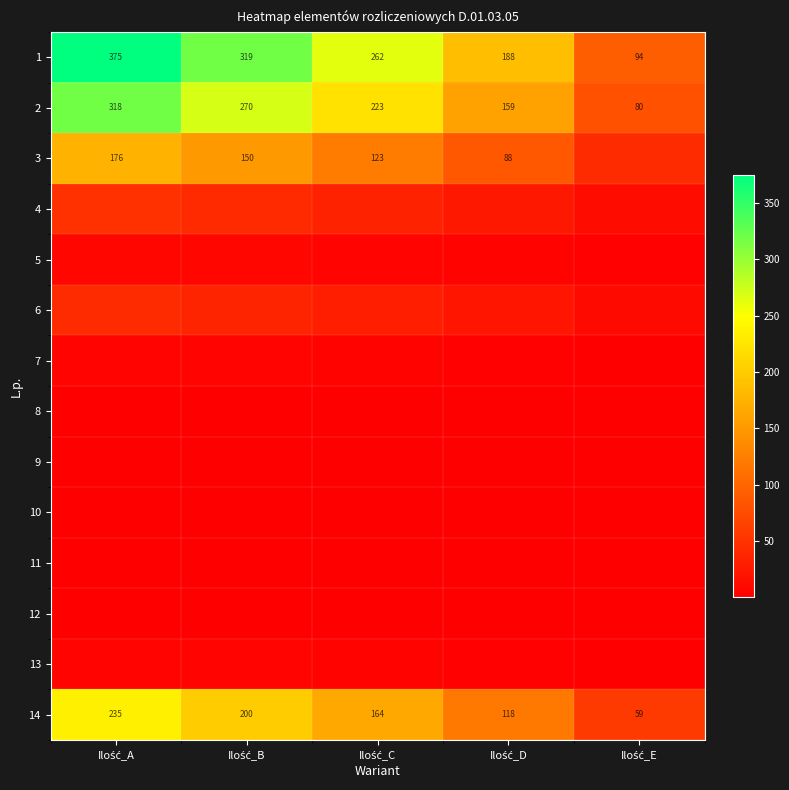

What is the difference between the highest and lowest values at Ilość_A?

374.0